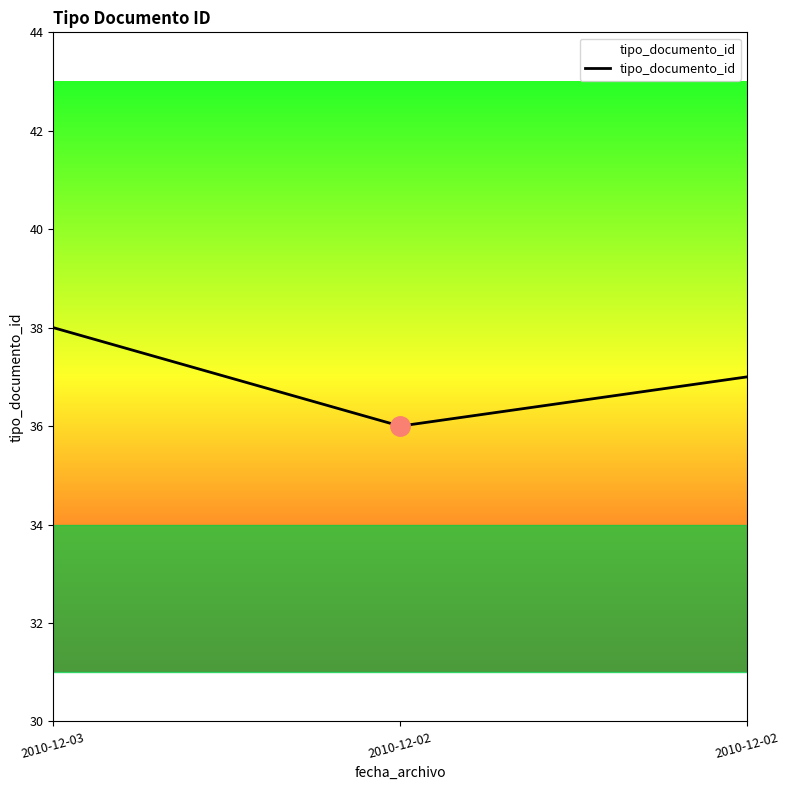

Count the number of categories in the chart.

3